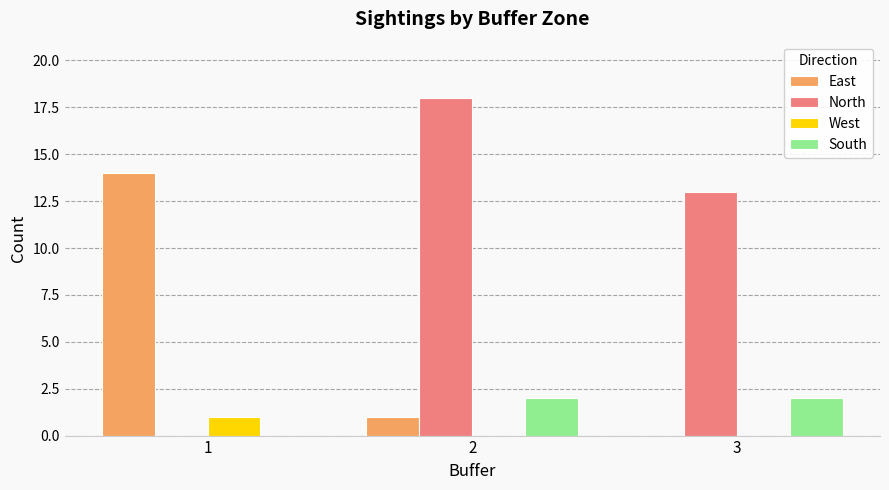

Does the chart contain stacked bars?

No